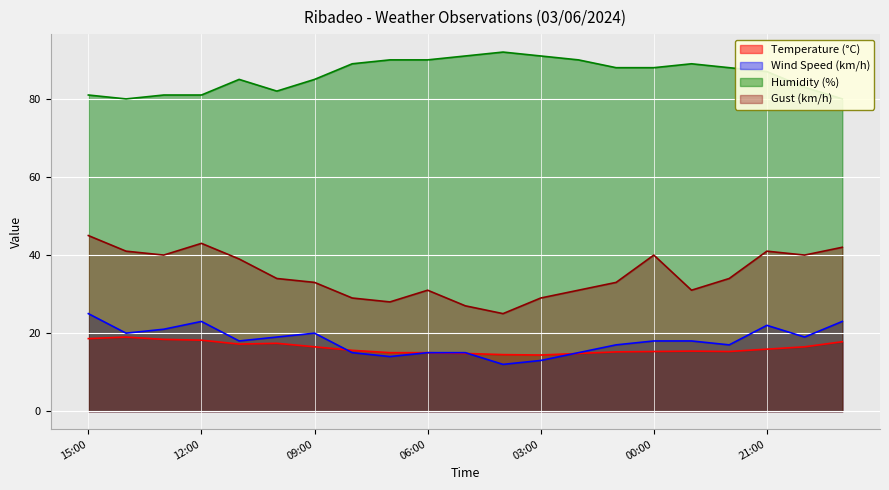

What is the maximum value for Humidity (%)?

92.0